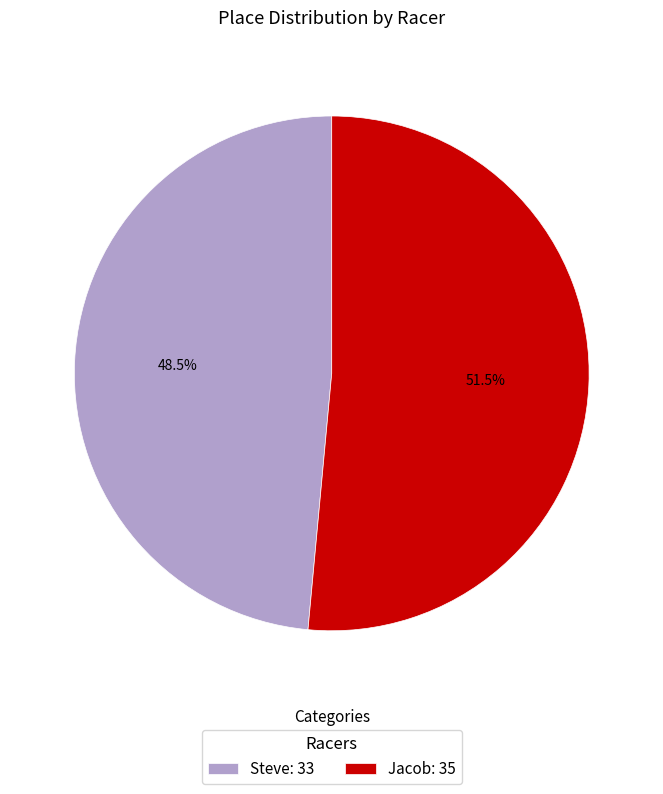

How many segments does this pie chart have?

2